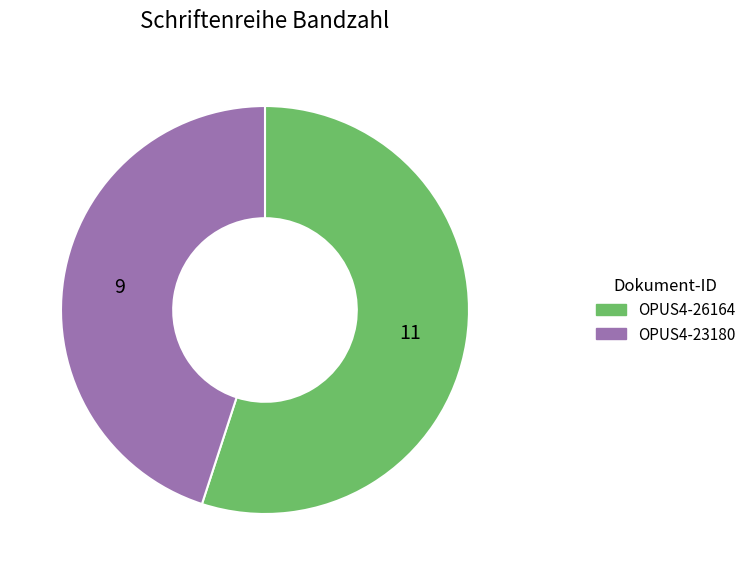

Is the sum of OPUS4-23180 and OPUS4-26164 greater than half?

Yes